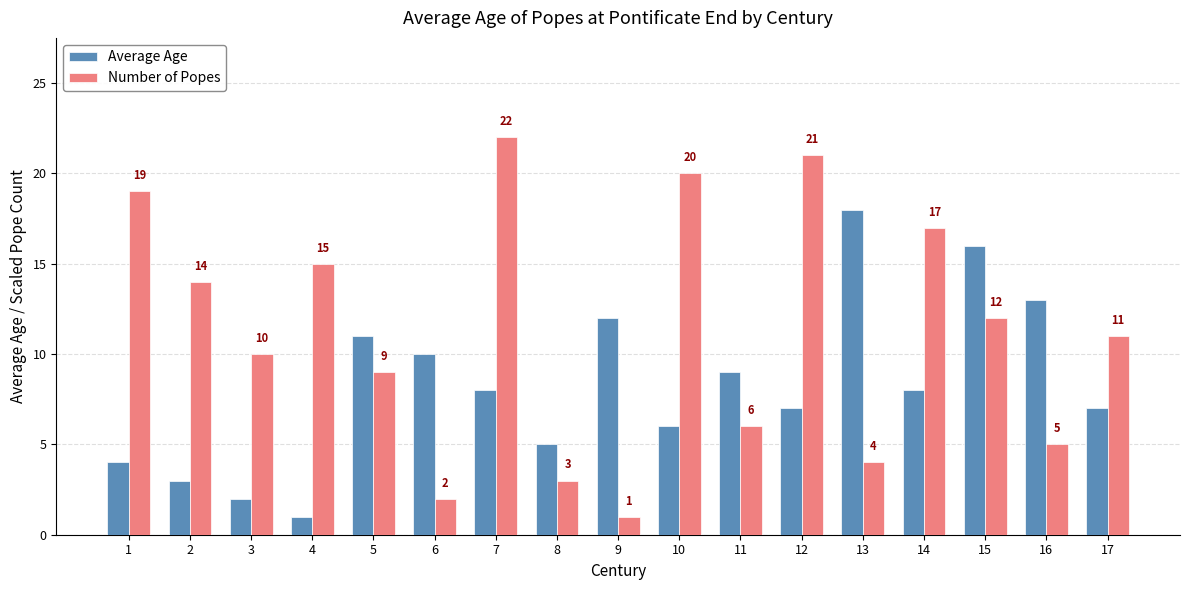

List the series in order of their overall mean, highest first.

Number of Popes, Average Age